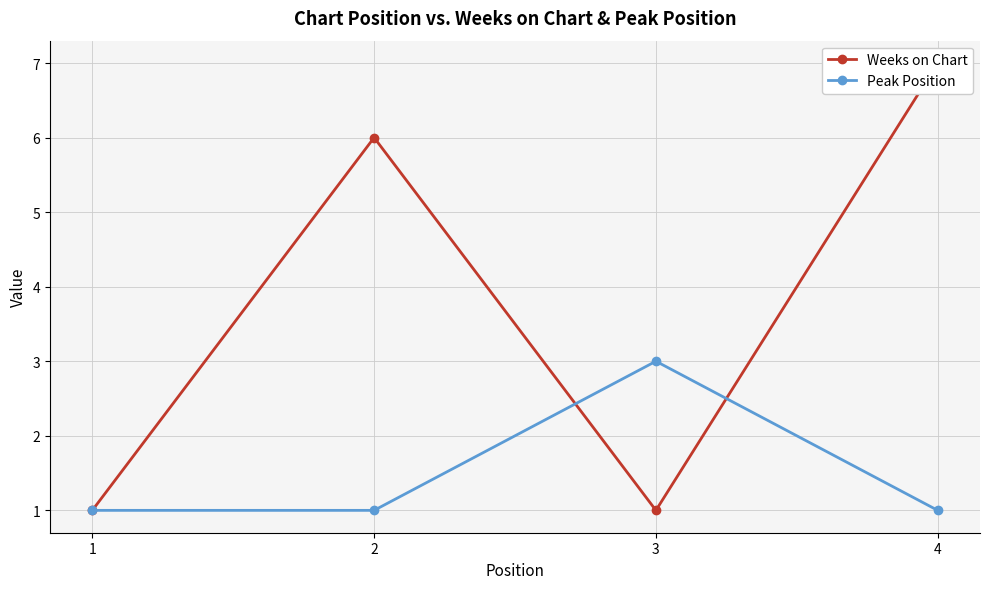

At which category is the sum across all series the highest?

4